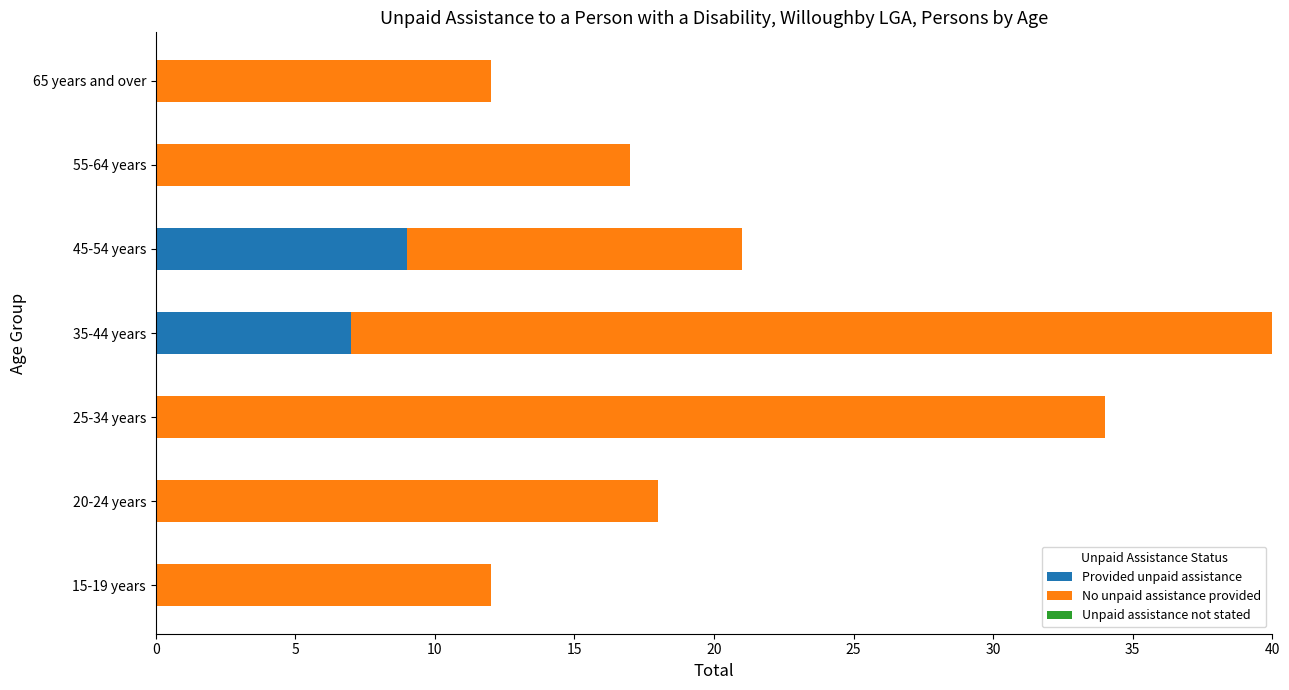

What is the total value across all series at 25-34 years?

34